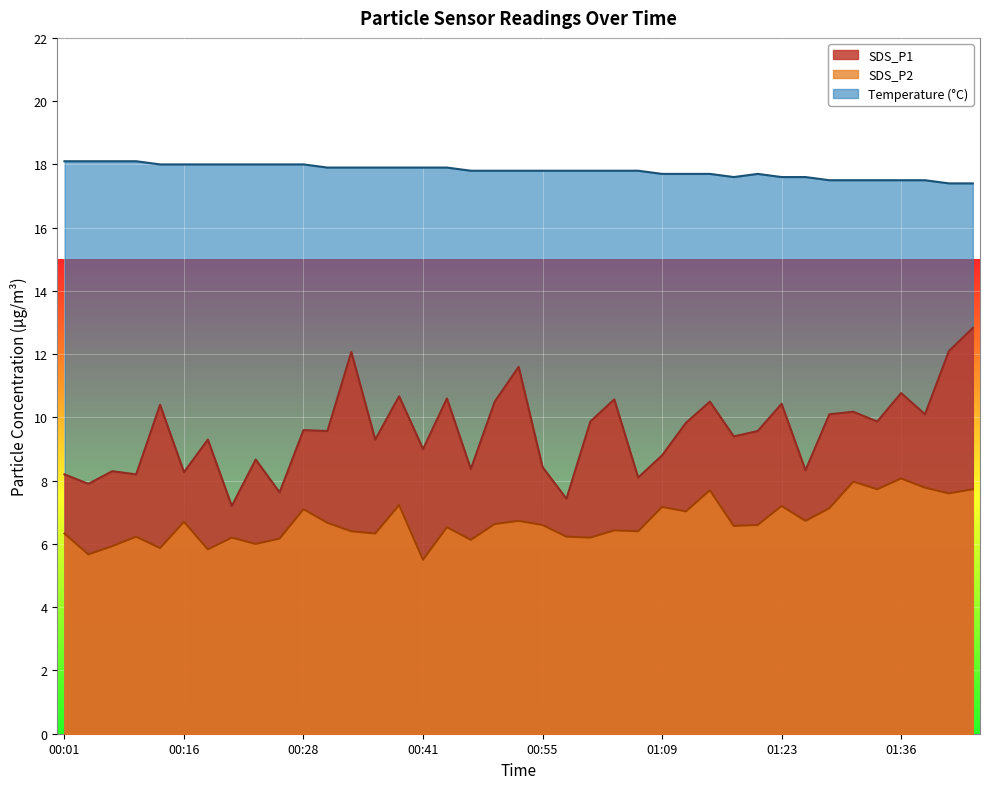

True or false: SDS_P1 and SDS_P2 cross at least once.

False